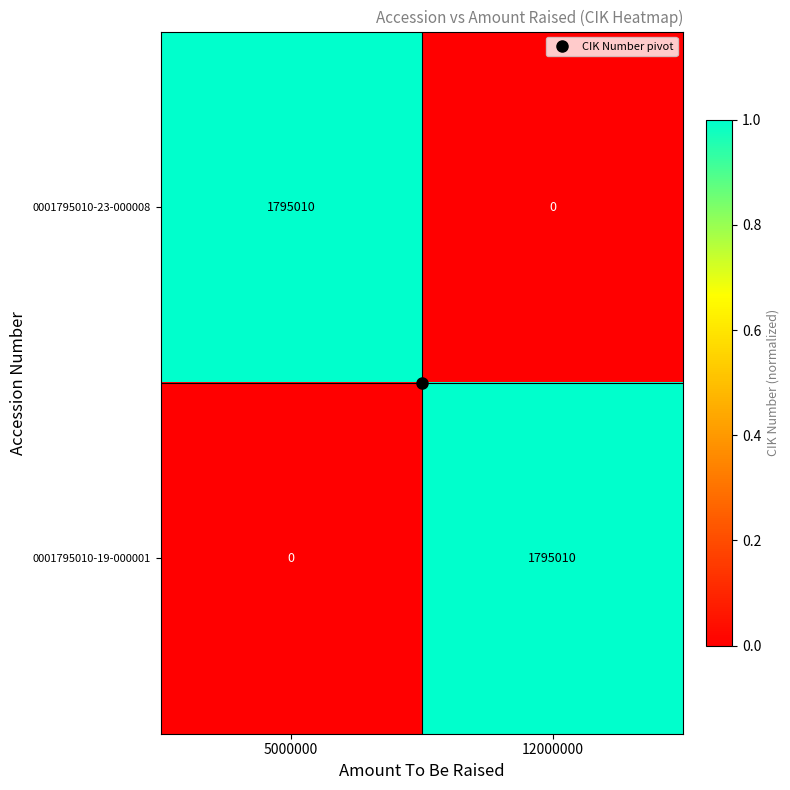

What is the maximum value for 0001795010-23-000008?

1795010